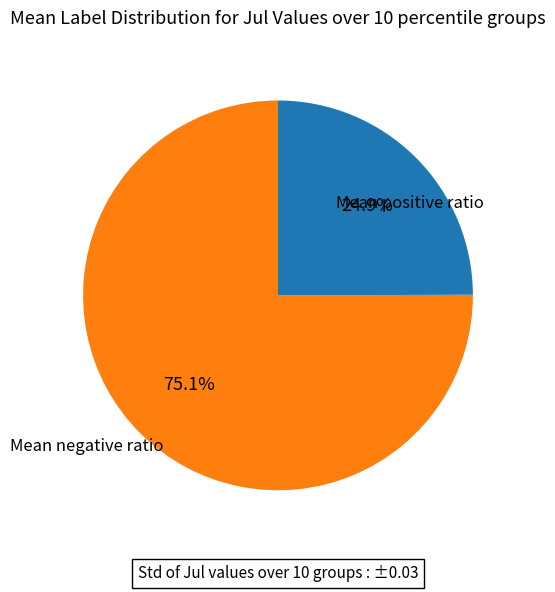

Is there a majority slice in this chart?

Yes